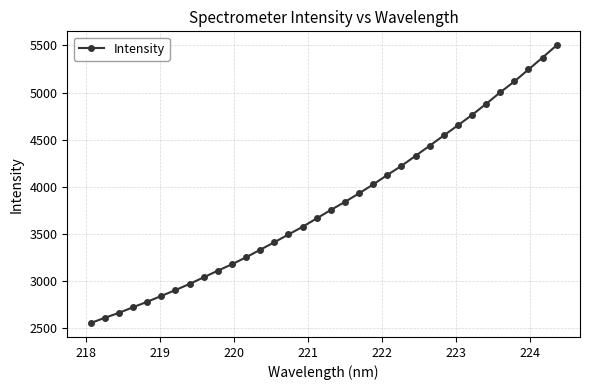

What is the smallest value displayed?

2555.8